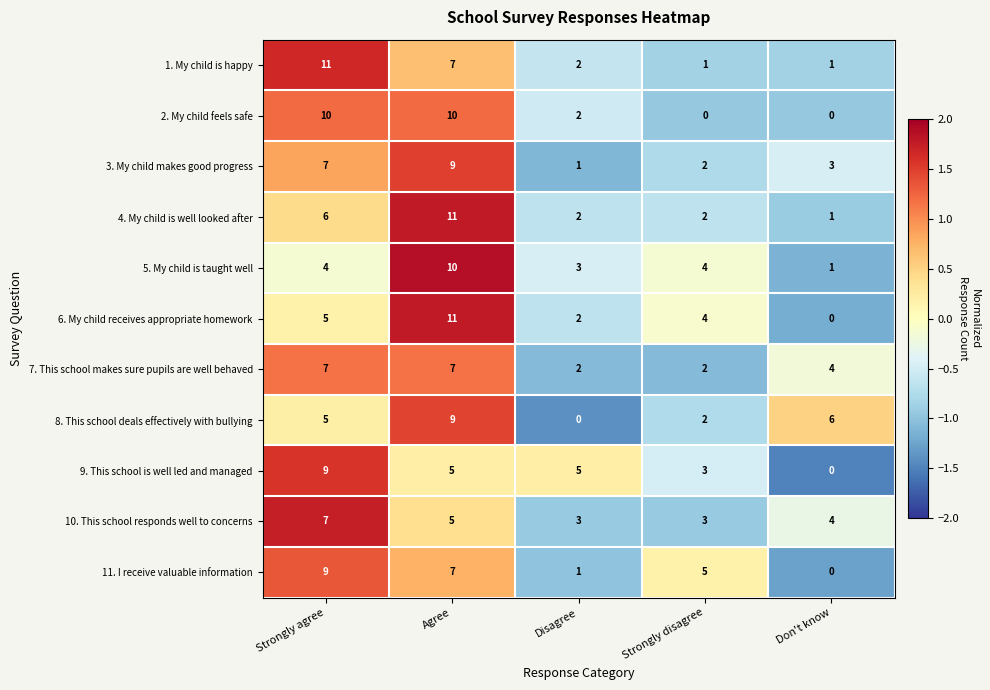

What is the maximum value for 9. This school is well led and managed?

9